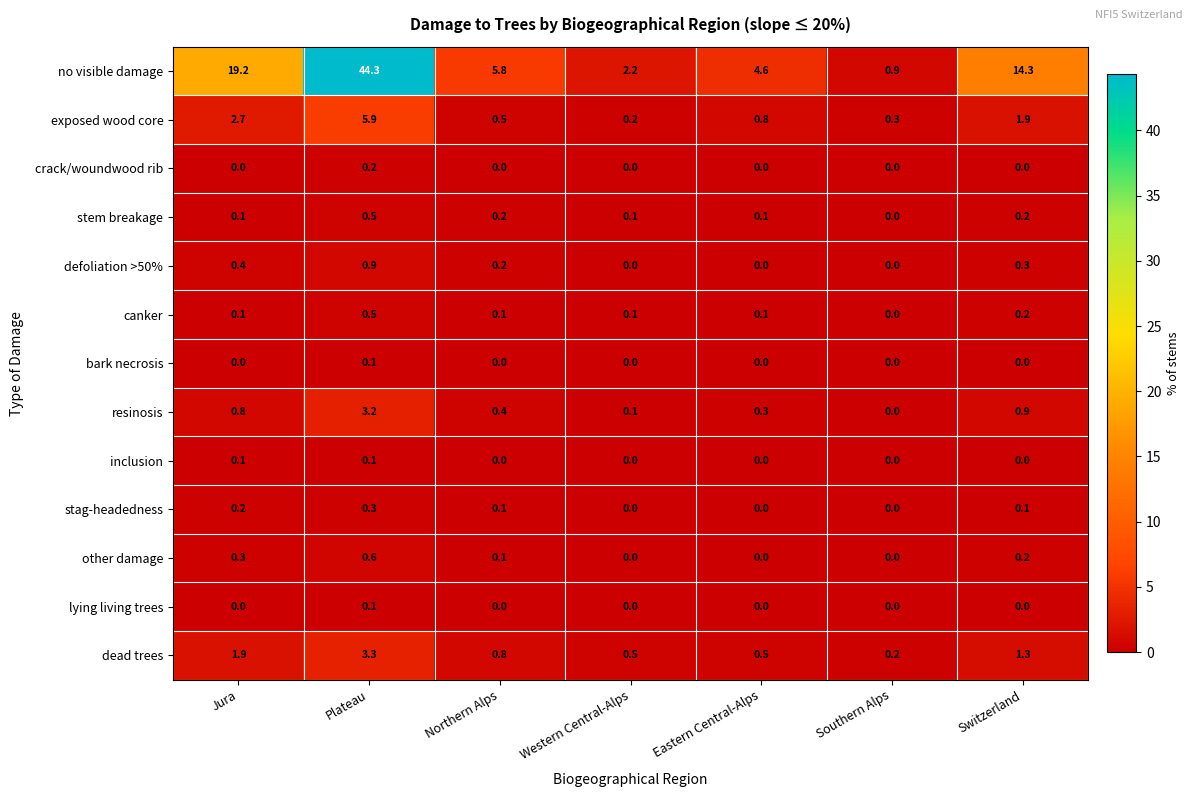

What is the greatest value displayed?

44.3